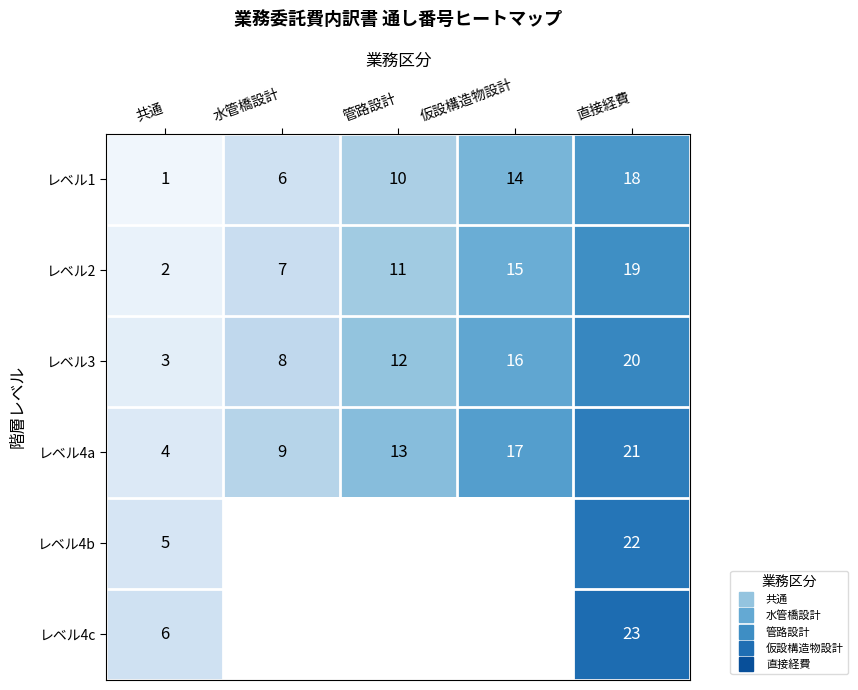

Which category has the lowest value across all series?

共通